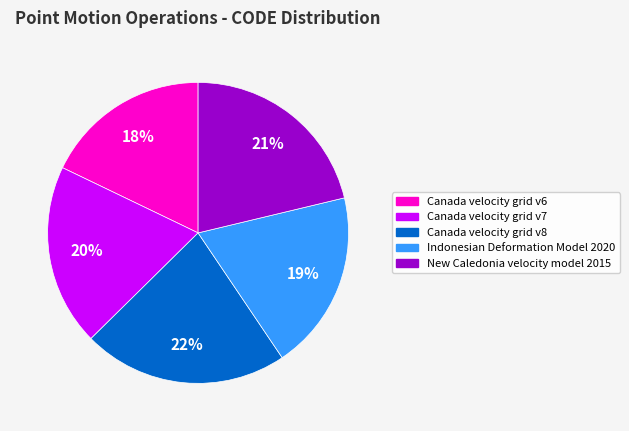

Between Canada velocity grid v6 and Indonesian Deformation Model 2020, which is larger?

Indonesian Deformation Model 2020